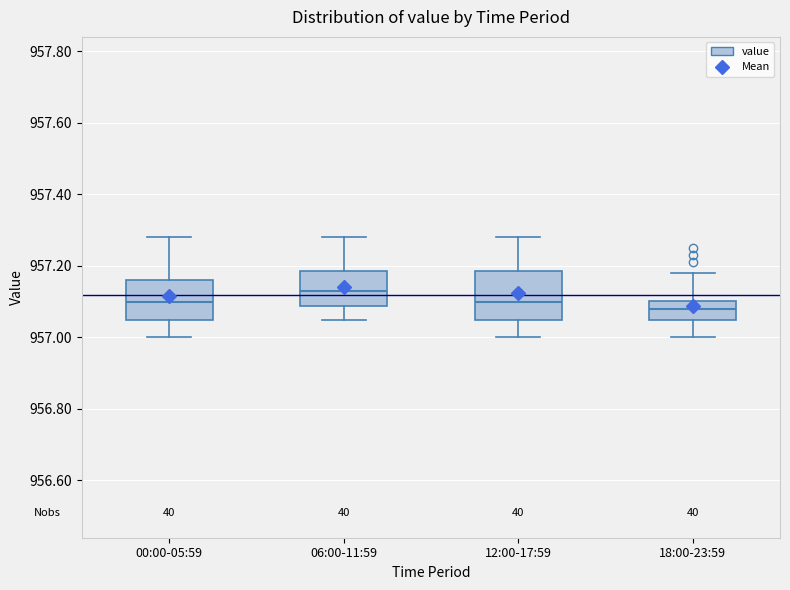

Reading left to right, read every box against the y-axis: the position of its median line, the range the box covers, and the ends of its whiskers. The values are not printed on the chart, so give them approximately, as read against the axis.

00:00-05:59: median 957.10, box 957.06 to 957.16, whiskers 957.00 to 957.28
06:00-11:59: median 957.14, box 957.08 to 957.18, whiskers 957.06 to 957.28
12:00-17:59: median 957.10, box 957.06 to 957.18, whiskers 957.00 to 957.28
18:00-23:59: median 957.08, box 957.06 to 957.10, whiskers 957.00 to 957.18